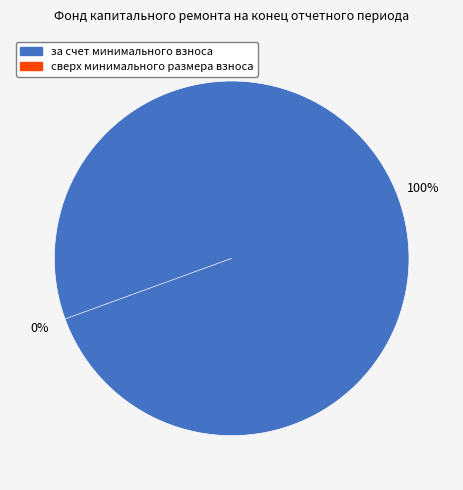

What is the total percentage of сверх минимального размера взноса and за счет минимального взноса?

100.0%